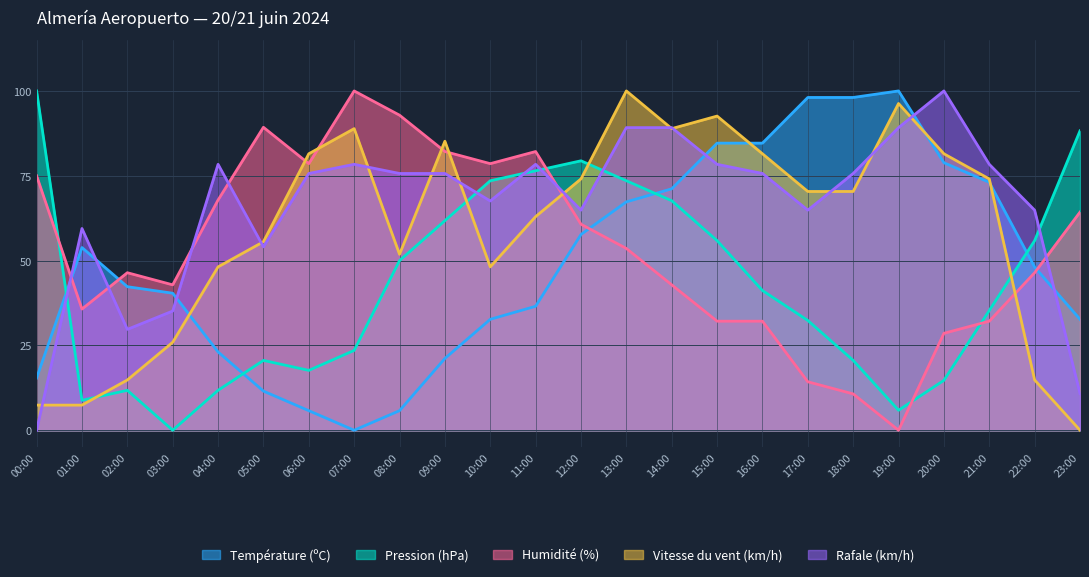

The value of Rafale (km/h) at 13:00 is 89.2. True or false?

True